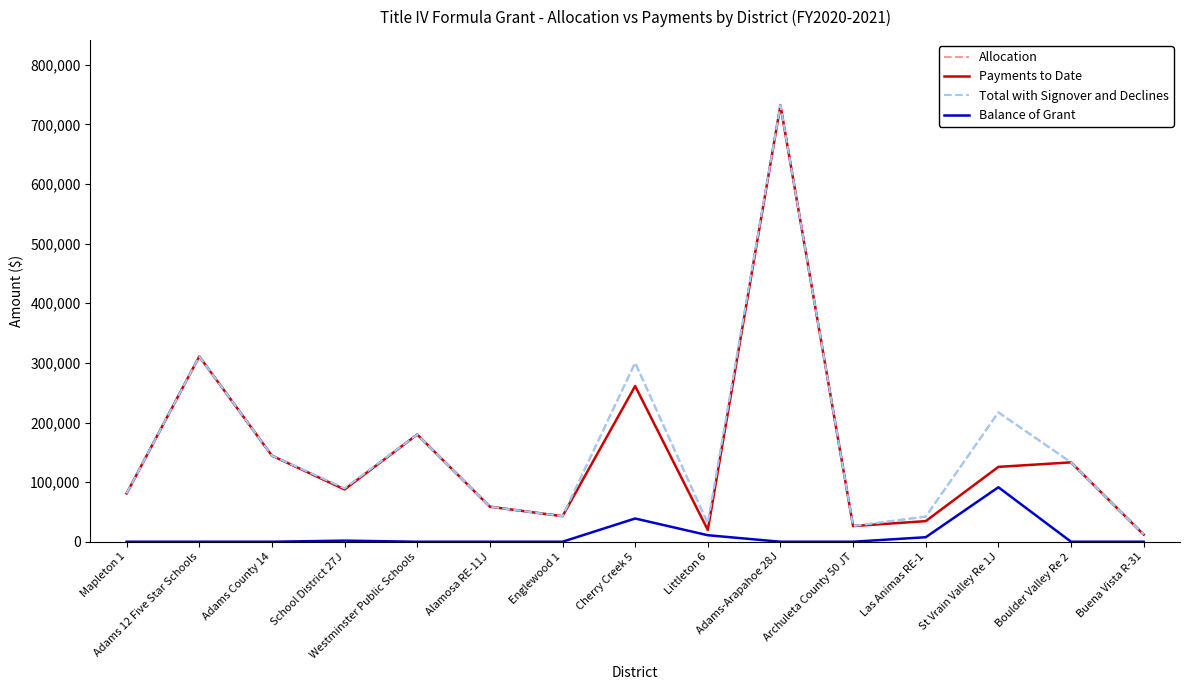

What position from the left is Las Animas RE-1?

12